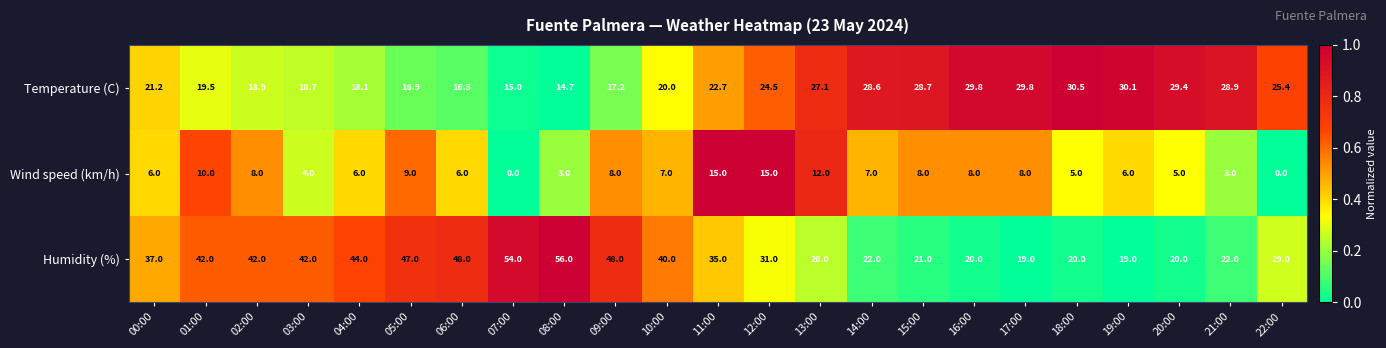

What is the difference between the Wind speed (km/h) values at 12:00 and 02:00?

7.0